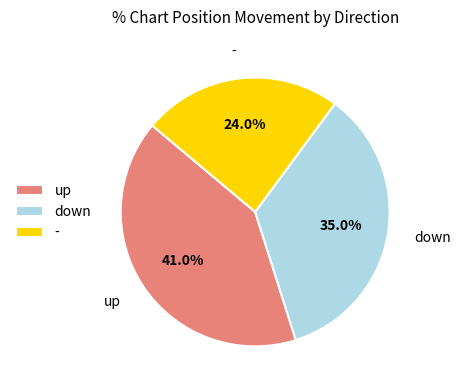

Count the number of slices in the pie.

3